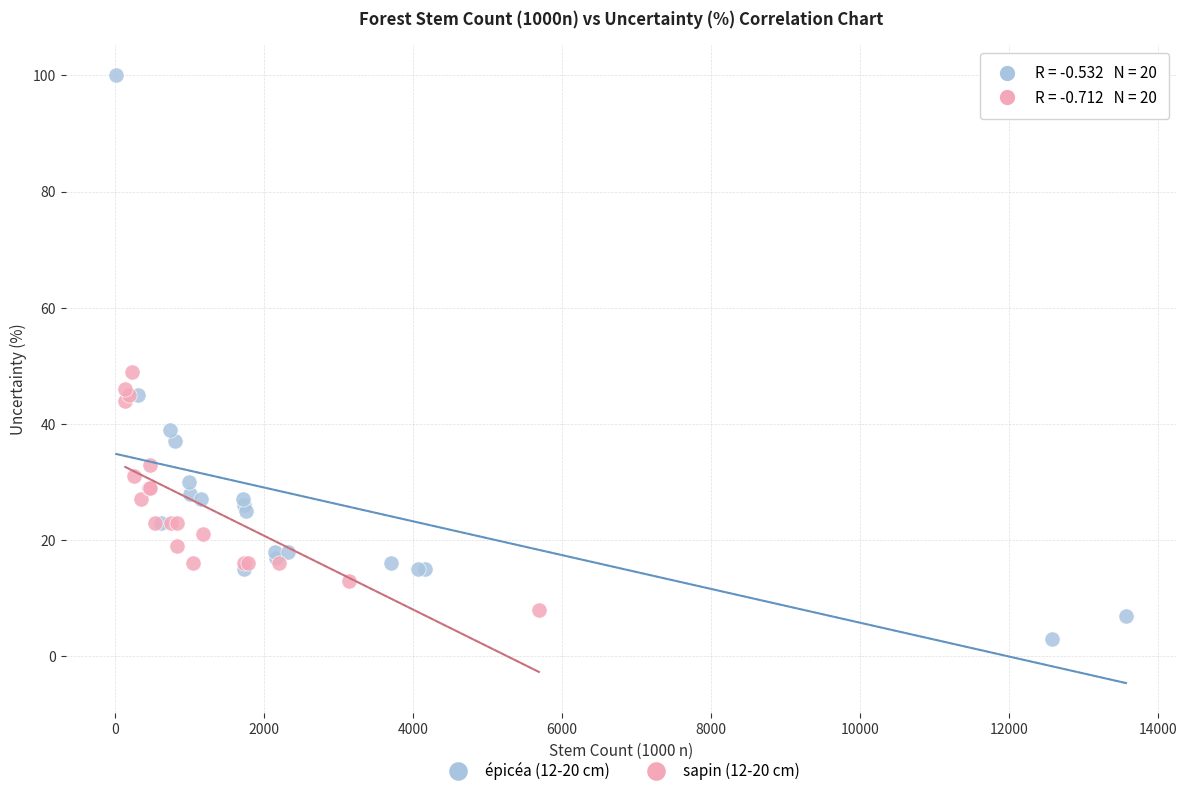

Which series has the largest Y range (max minus min)?

épicéa (12-20 cm)